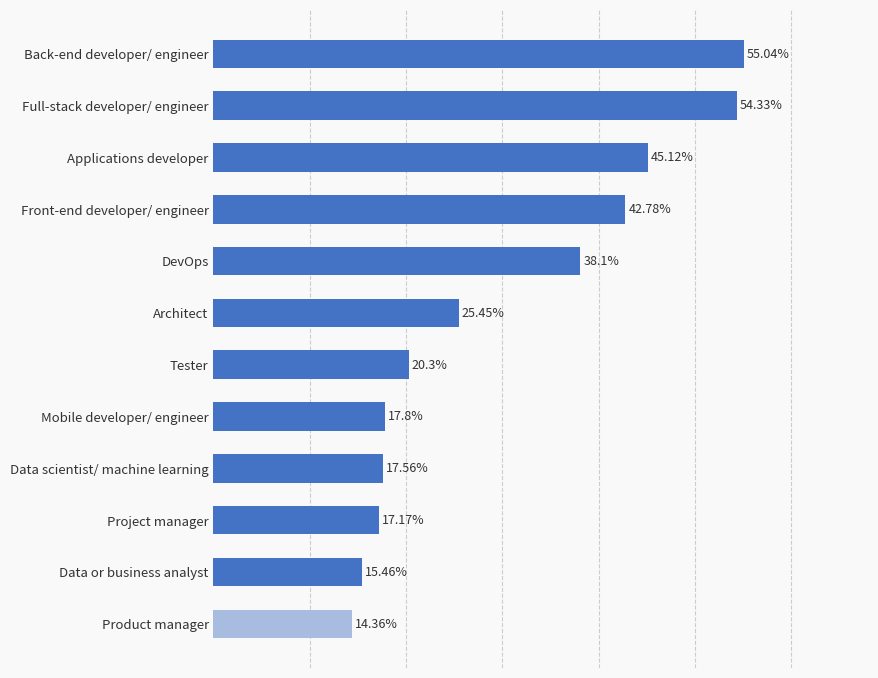

List the labels in order of value, smallest first.

Product manager, Data or business analyst, Project manager, Data scientist/ machine learning, Mobile developer/ engineer, Tester, Architect, DevOps, Front-end developer/ engineer, Applications developer, Full-stack developer/ engineer, Back-end developer/ engineer